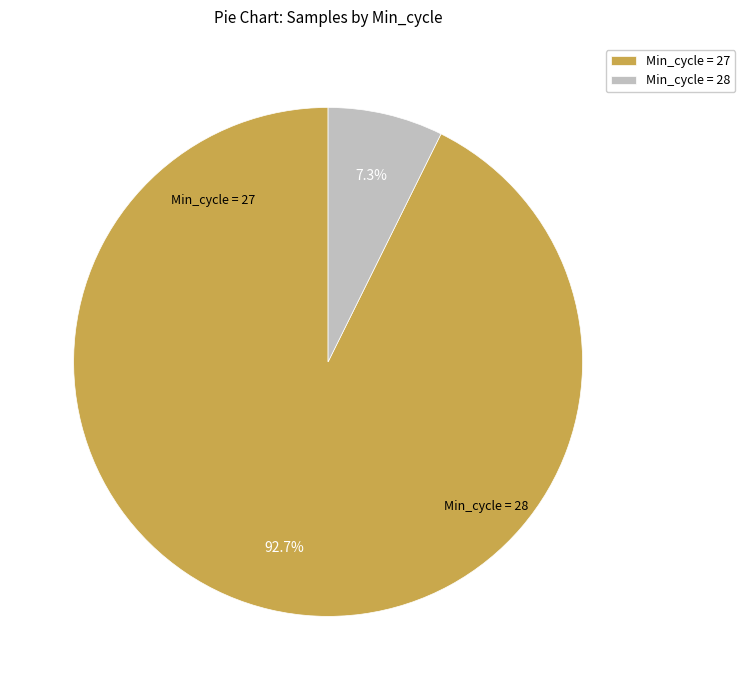

Does any single category account for the majority?

Yes